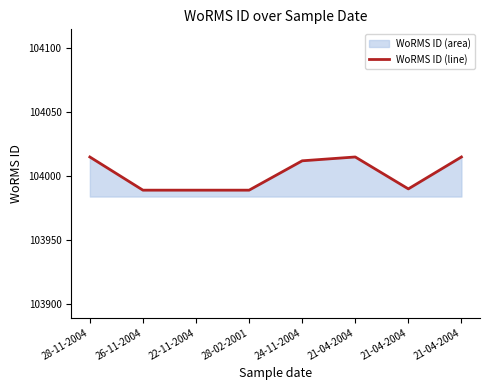

What is the average value?

104002